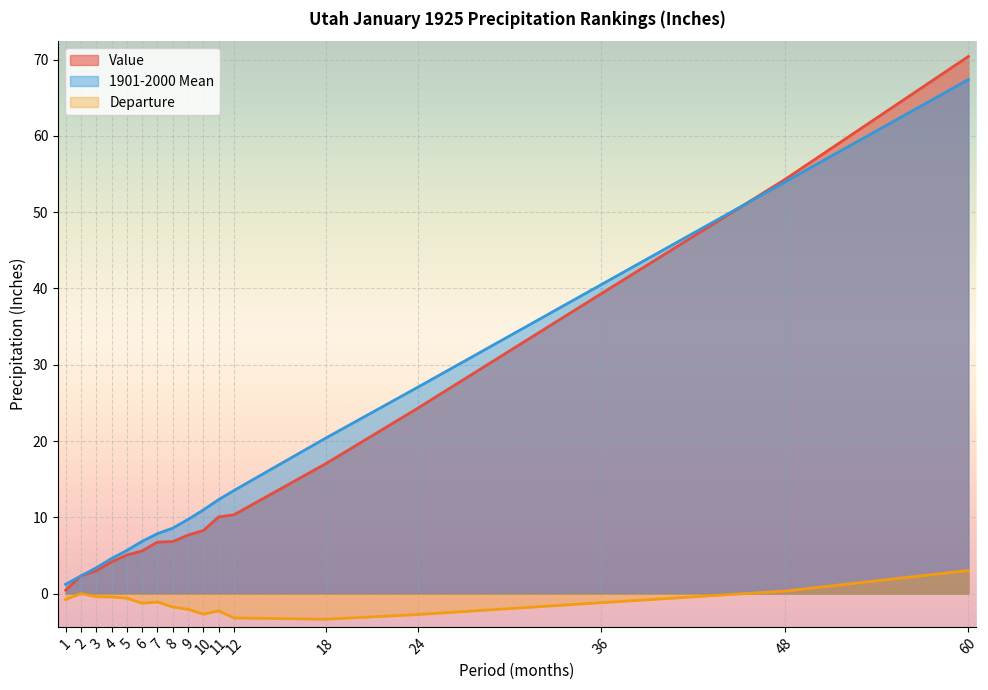

What is the sum of the Departure values at 9 and 10?

-4.8